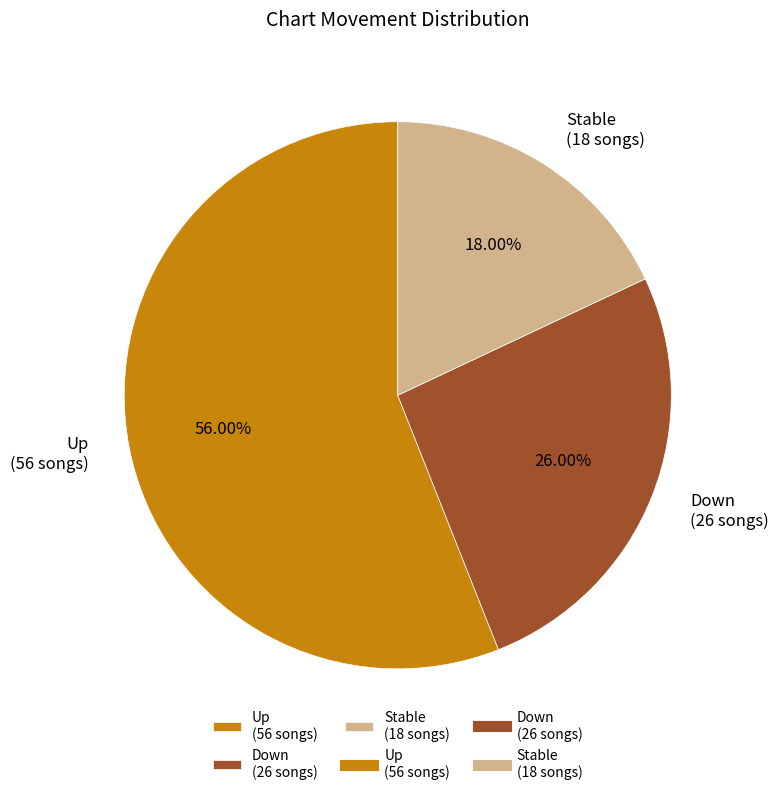

Rank the categories by value from highest to lowest.

Up (56 songs), Down (26 songs), Stable (18 songs)